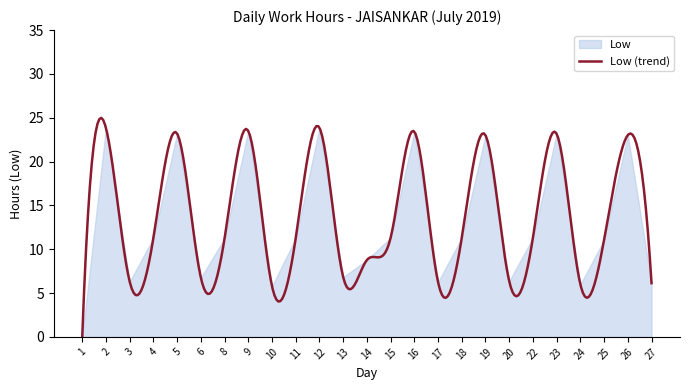

Is it true that the value at 17 is 6.2?

True